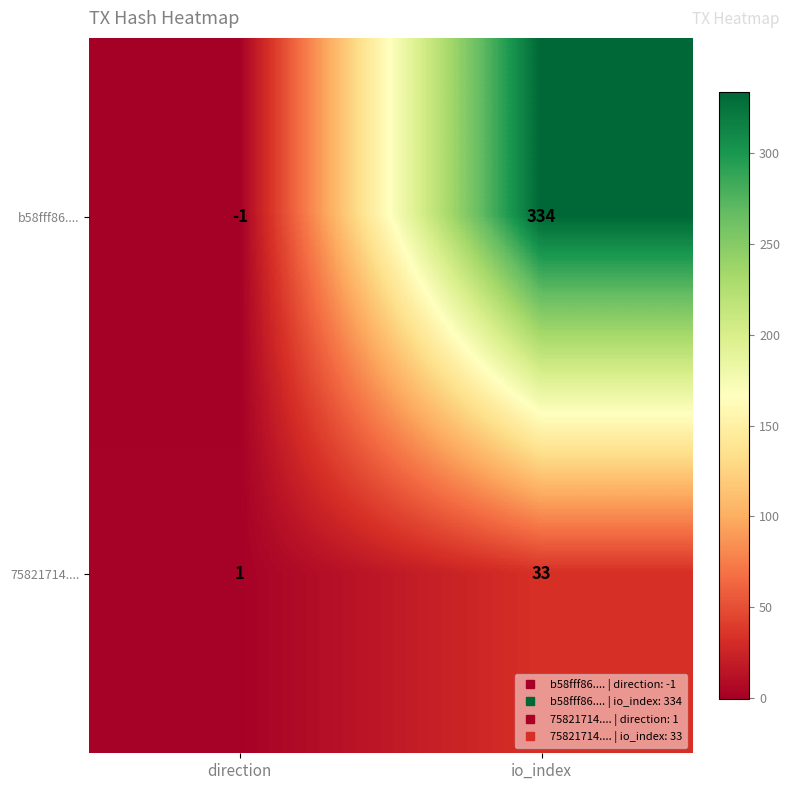

What is the difference between the highest and lowest values at direction?

2